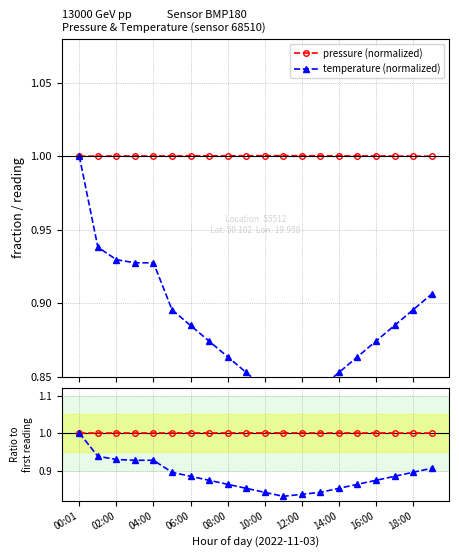

What is the highest value of the pressure (normalized) series?

1.0